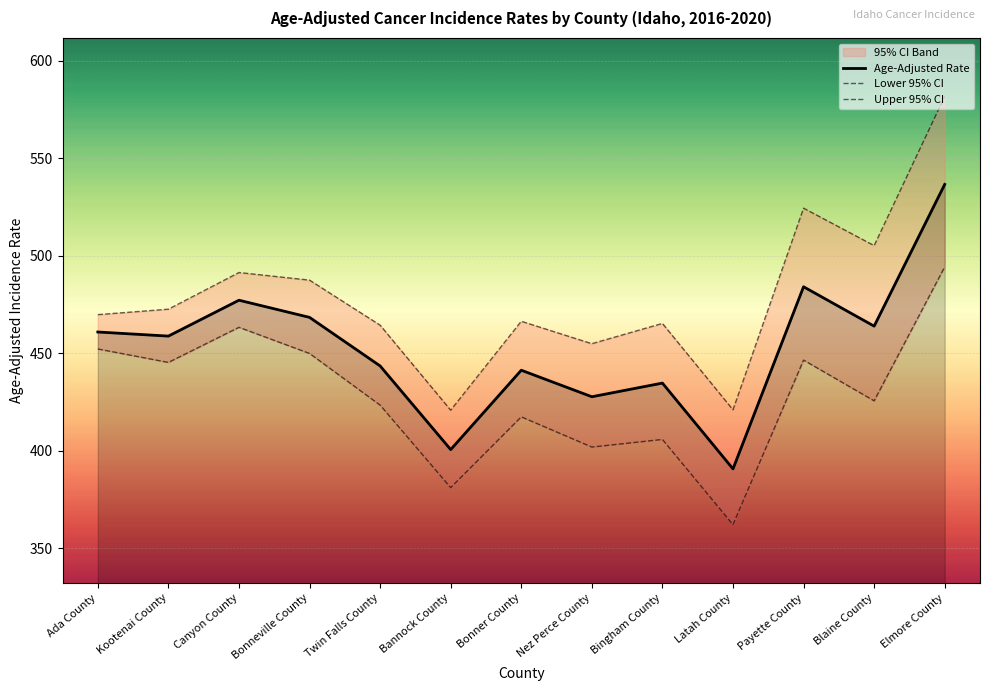

How many lines are shown in the chart?

3